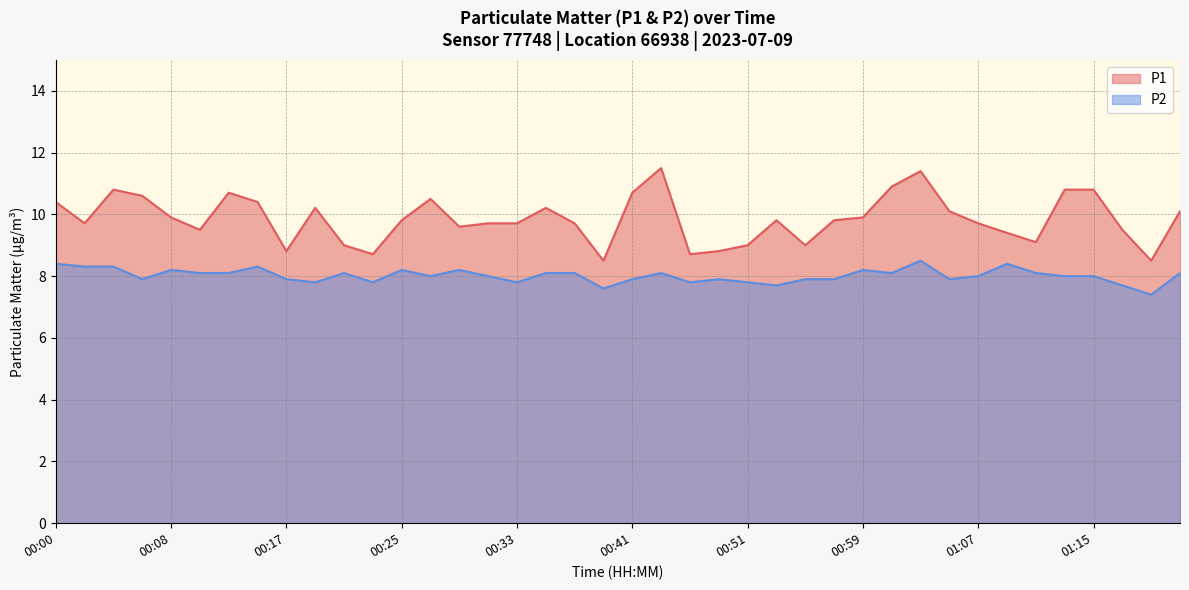

Does the chart display data point markers on the line(s)?

No